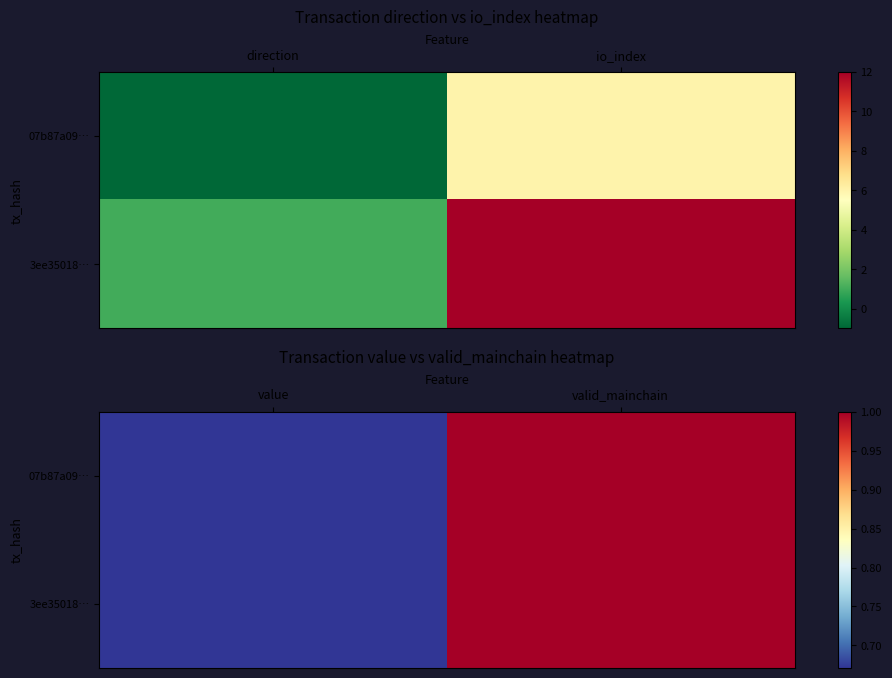

True or false: 07b87a09… has a value of 0.4 at value.

False